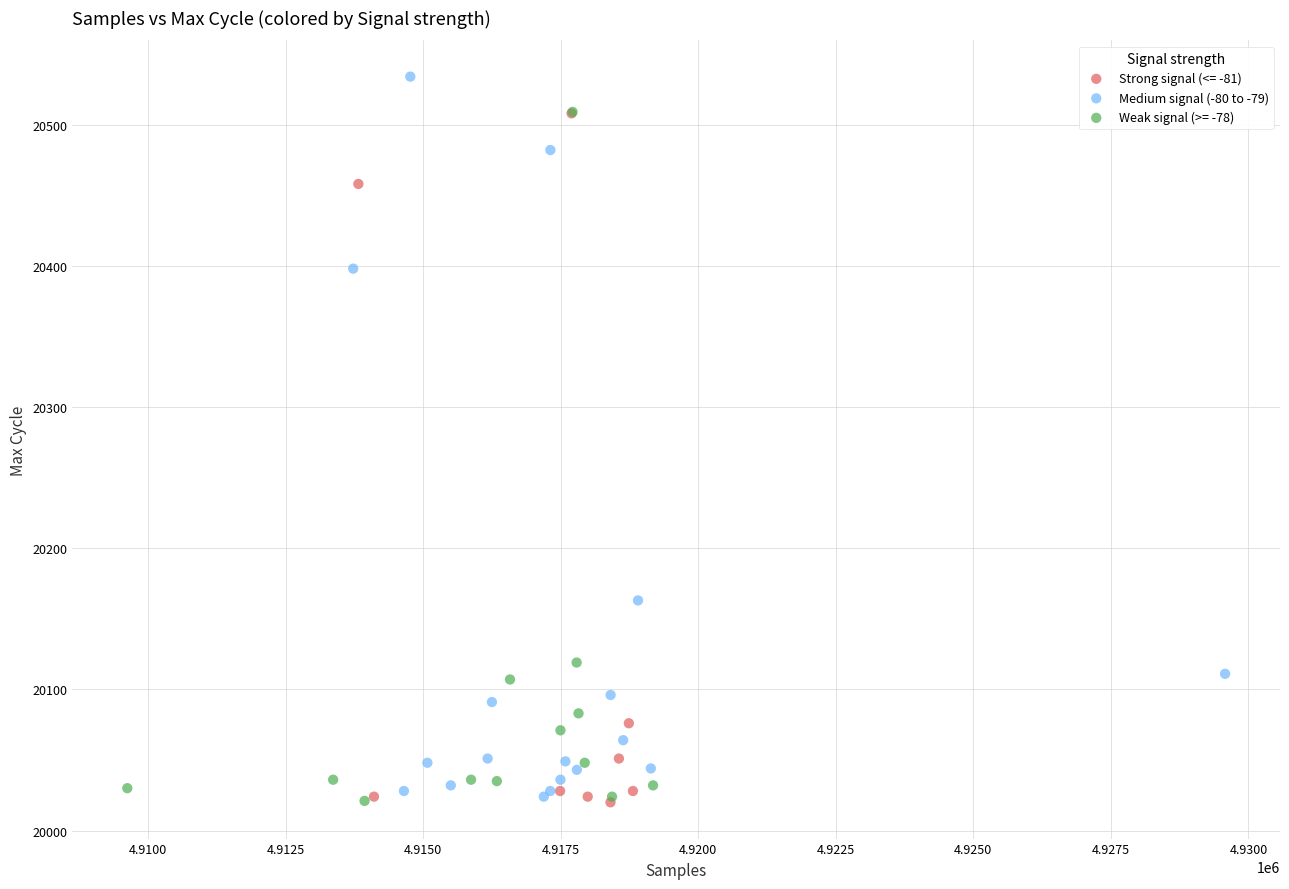

What are all the series names shown in the legend?

Strong signal (<= -81), Medium signal (-80 to -79), Weak signal (>= -78)